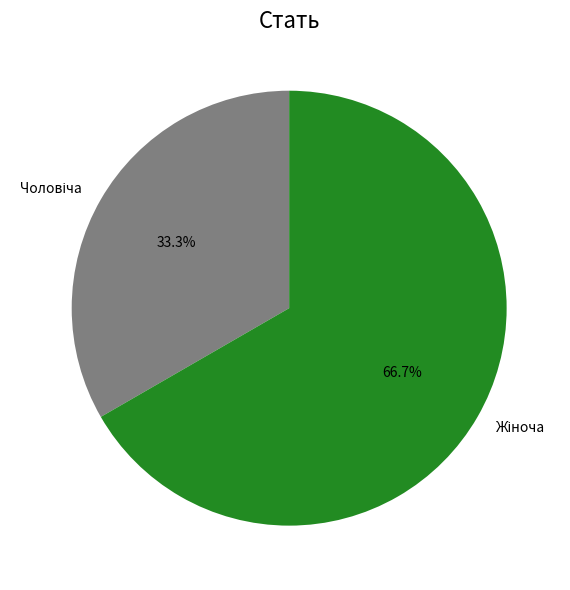

Does any single category account for the majority?

Yes